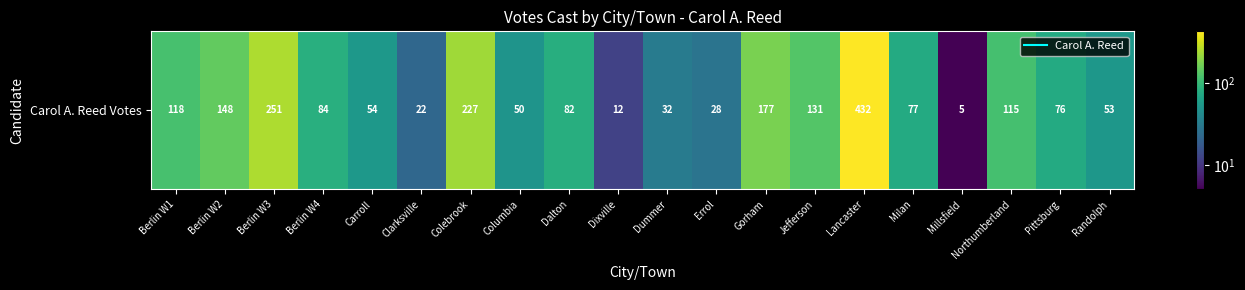

True or false: the data shows 177 at Gorham.

True